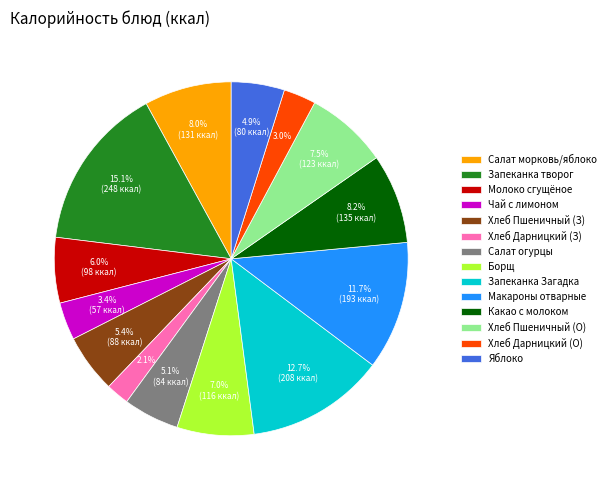

To the nearest percent, what is the difference between the largest and smallest slice percentages?

13%